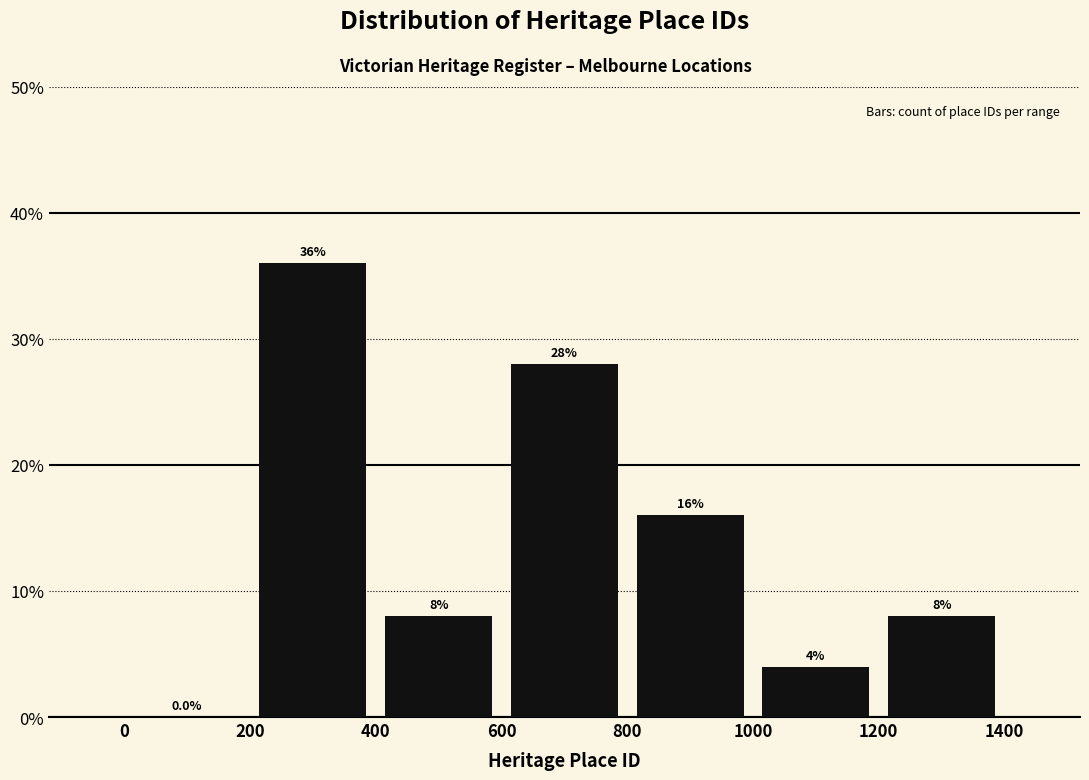

Reading left to right, list every bar in this chart as the range it spans on the x-axis followed by its height.

0 to 200: 0.0
200 to 400: 36.0
400 to 600: 8.0
600 to 800: 28.0
800 to 1000: 16.0
1000 to 1200: 4.0
1200 to 1400: 8.0